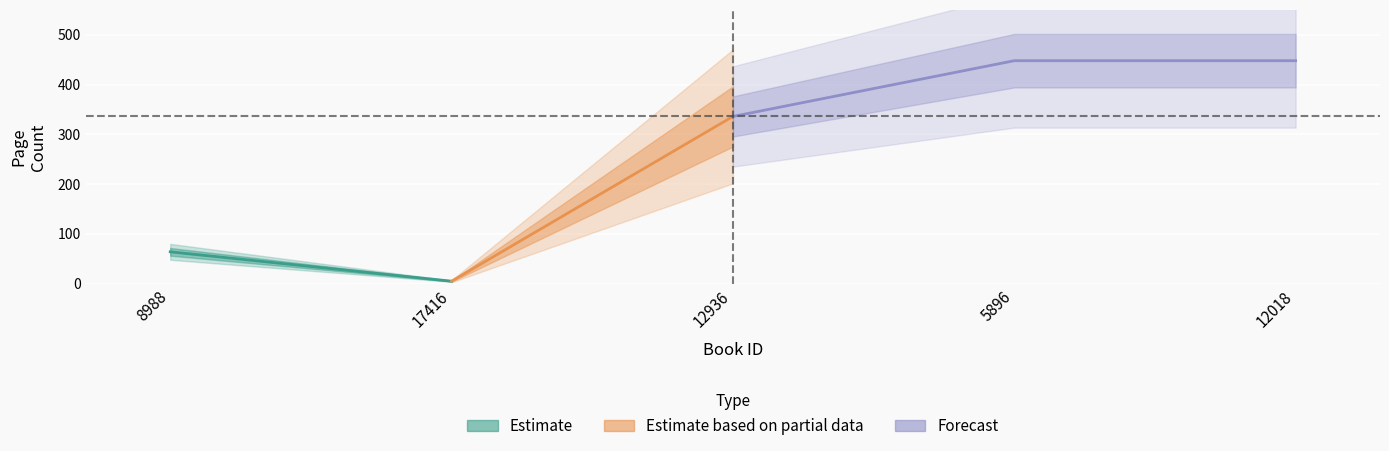

What is the change in value from 17416 to 12936?

+336